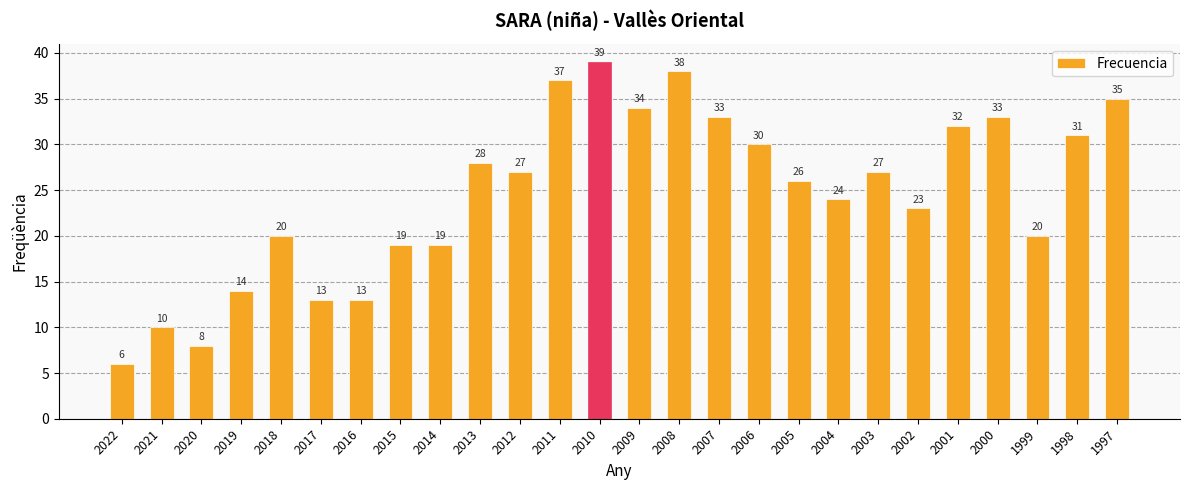

True or false: the data shows 2 at 2022.

False